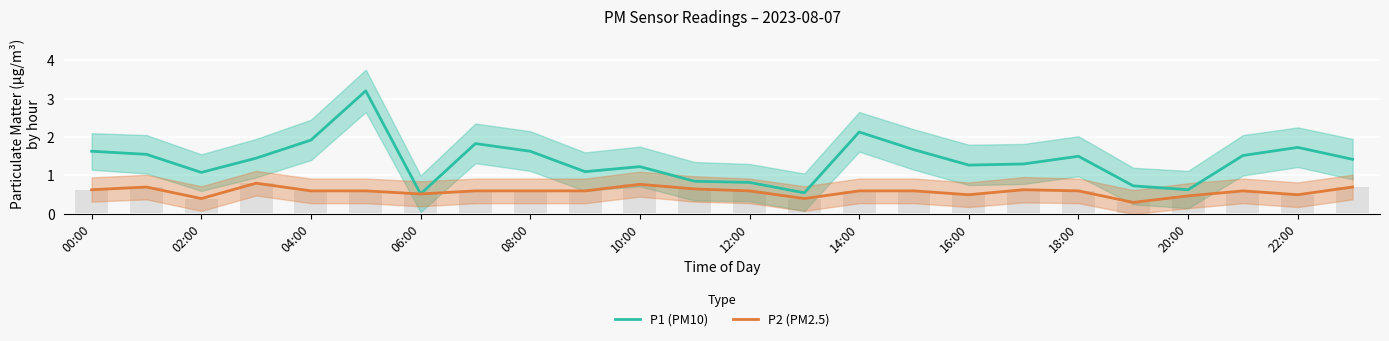

Reading left to right, what are all the values shown in this chart?

P1 (PM10): 1.6	1.6	1.1	1.4	1.9	3.2	0.5	1.8	1.6	1.1	1.2	0.8	0.8	0.6	2.1	1.7	1.3	1.3	1.5	0.7	0.6	1.5	1.7	1.4
P2 (PM2.5): 0.6	0.7	0.4	0.8	0.6	0.6	0.5	0.6	0.6	0.6	0.8	0.7	0.6	0.4	0.6	0.6	0.5	0.6	0.6	0.3	0.5	0.6	0.5	0.7